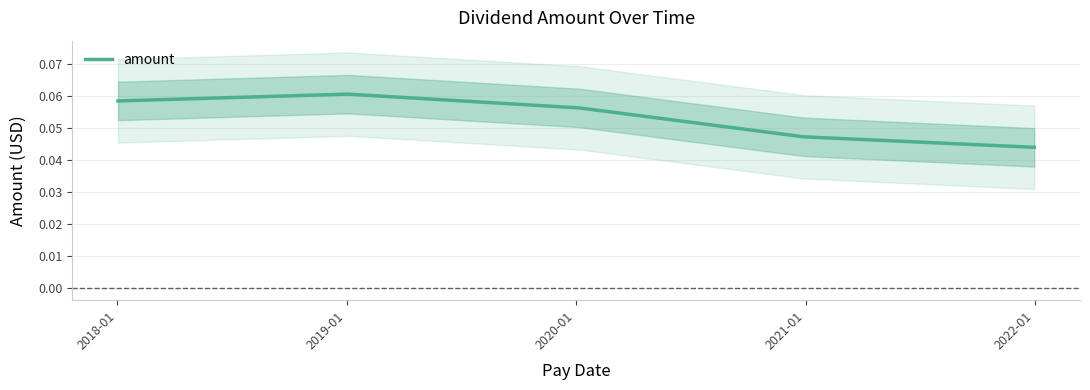

Reading left to right, extract all data points from this chart.

0.1	0.1	0.1	0.0	0.0